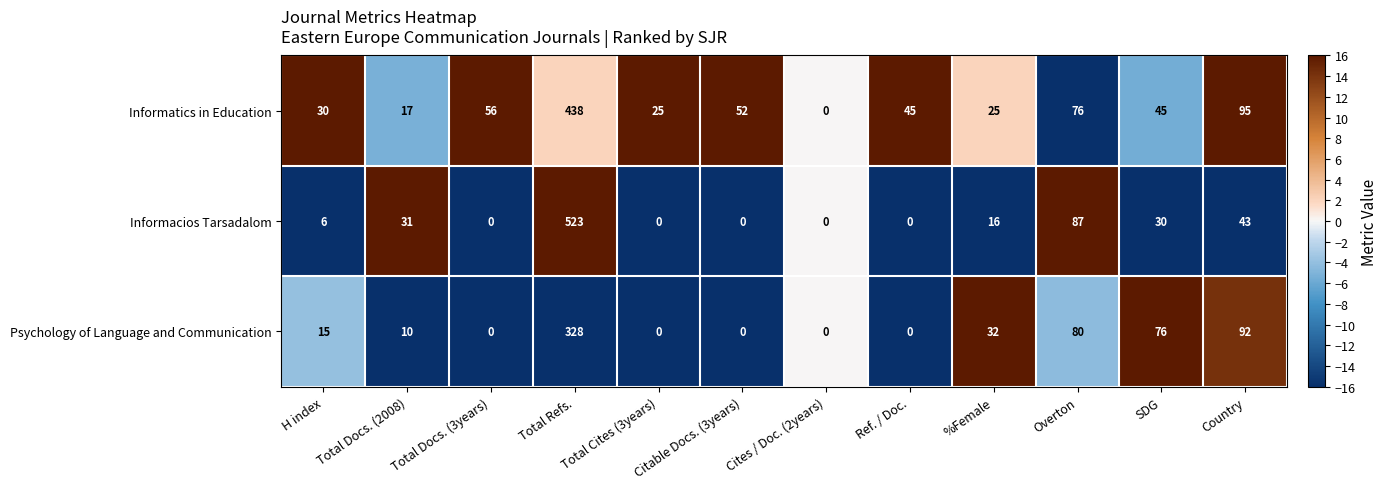

At how many categories does at least one series exceed 51?

6